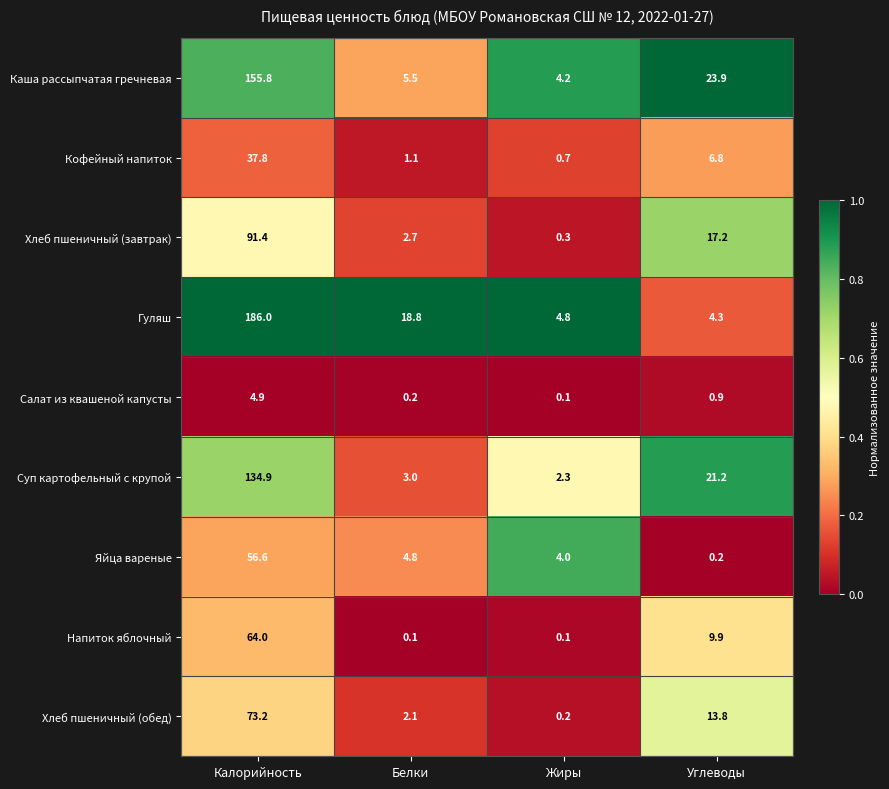

What is the sum of all Каша рассыпчатая гречневая values?

189.4